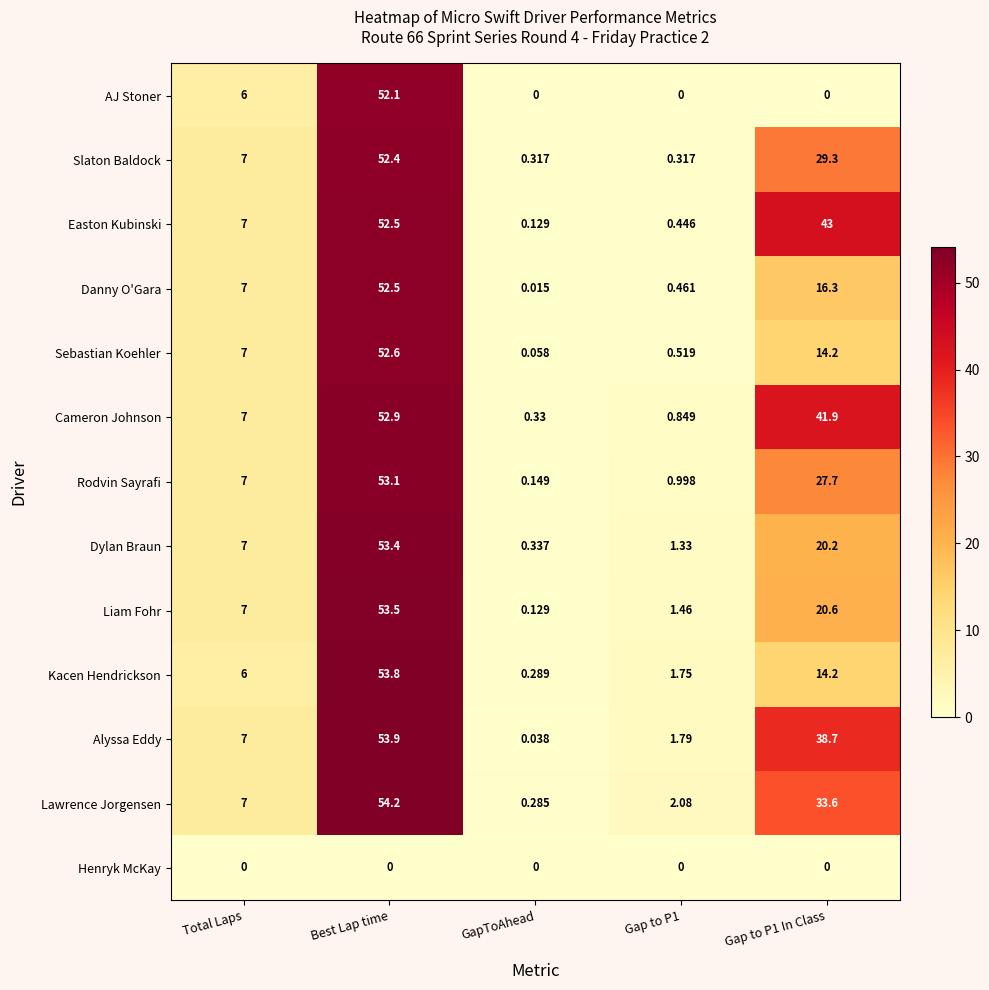

At GapToAhead, list the series in order from largest to smallest.

Dylan Braun, Cameron Johnson, Slaton Baldock, Kacen Hendrickson, Lawrence Jorgensen, Rodvin Sayrafi, Easton Kubinski, Liam Fohr, Sebastian Koehler, Alyssa Eddy, Danny O'Gara, AJ Stoner, Henryk McKay